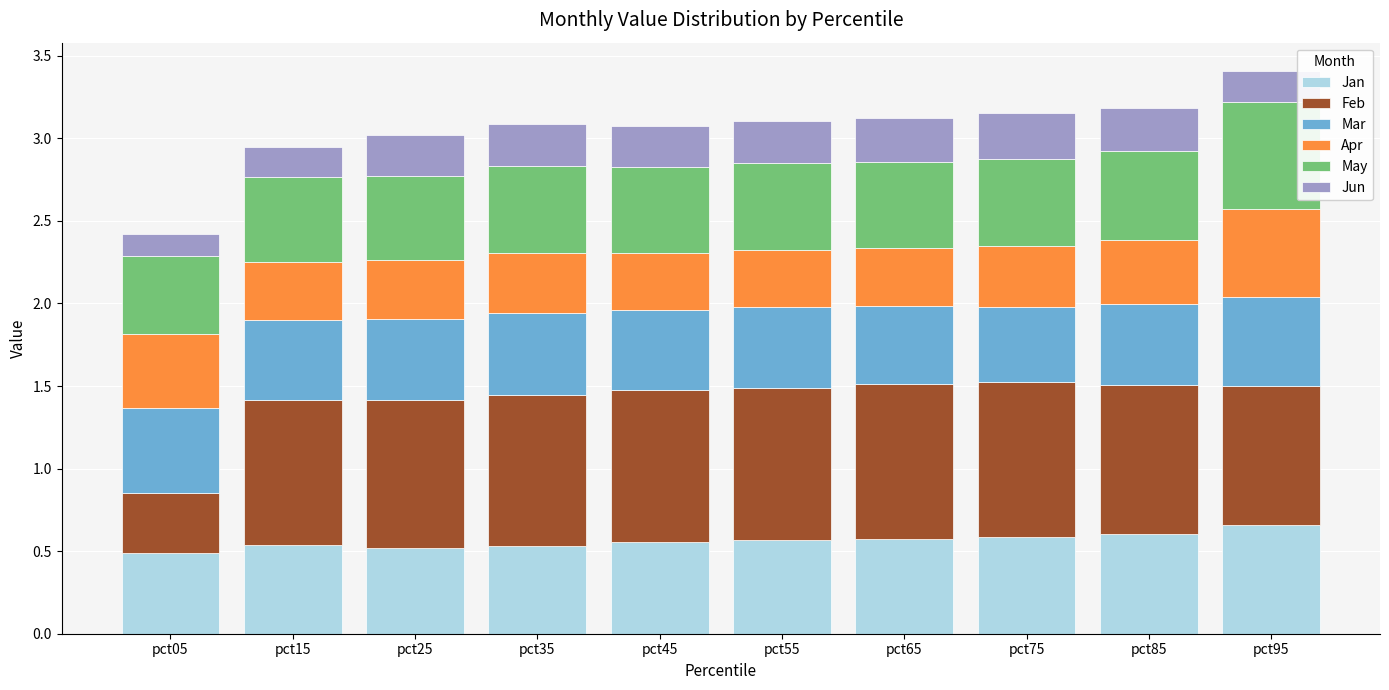

How many data points does each series have?

10